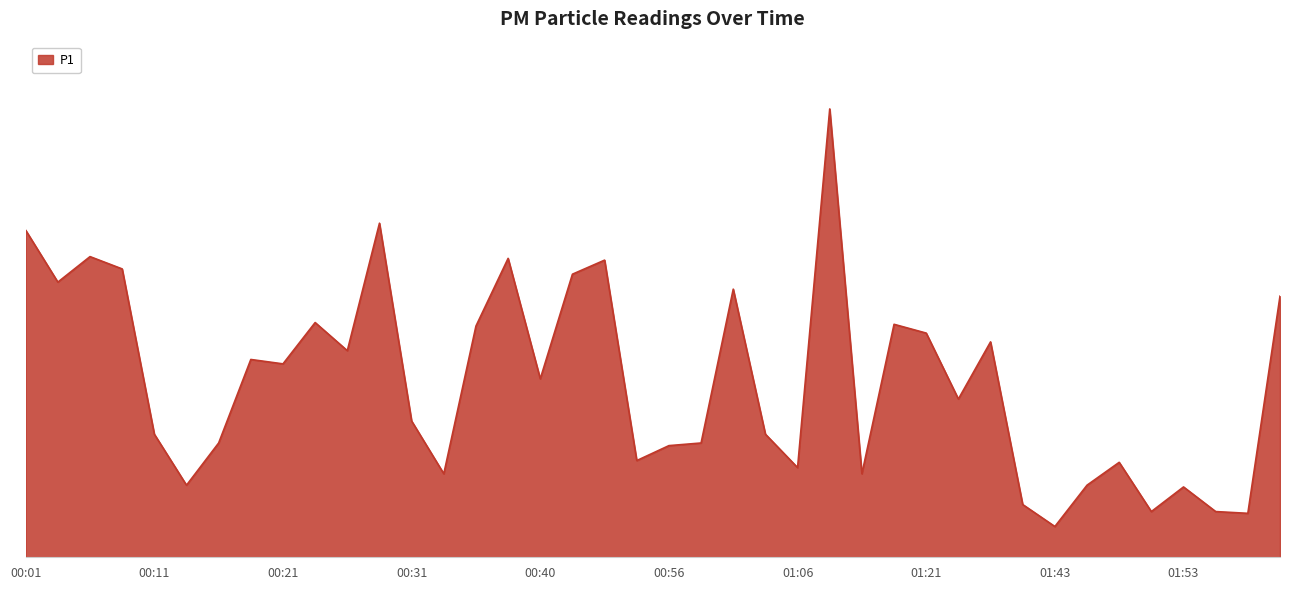

Is this an area chart (filled region under the line)?

Yes